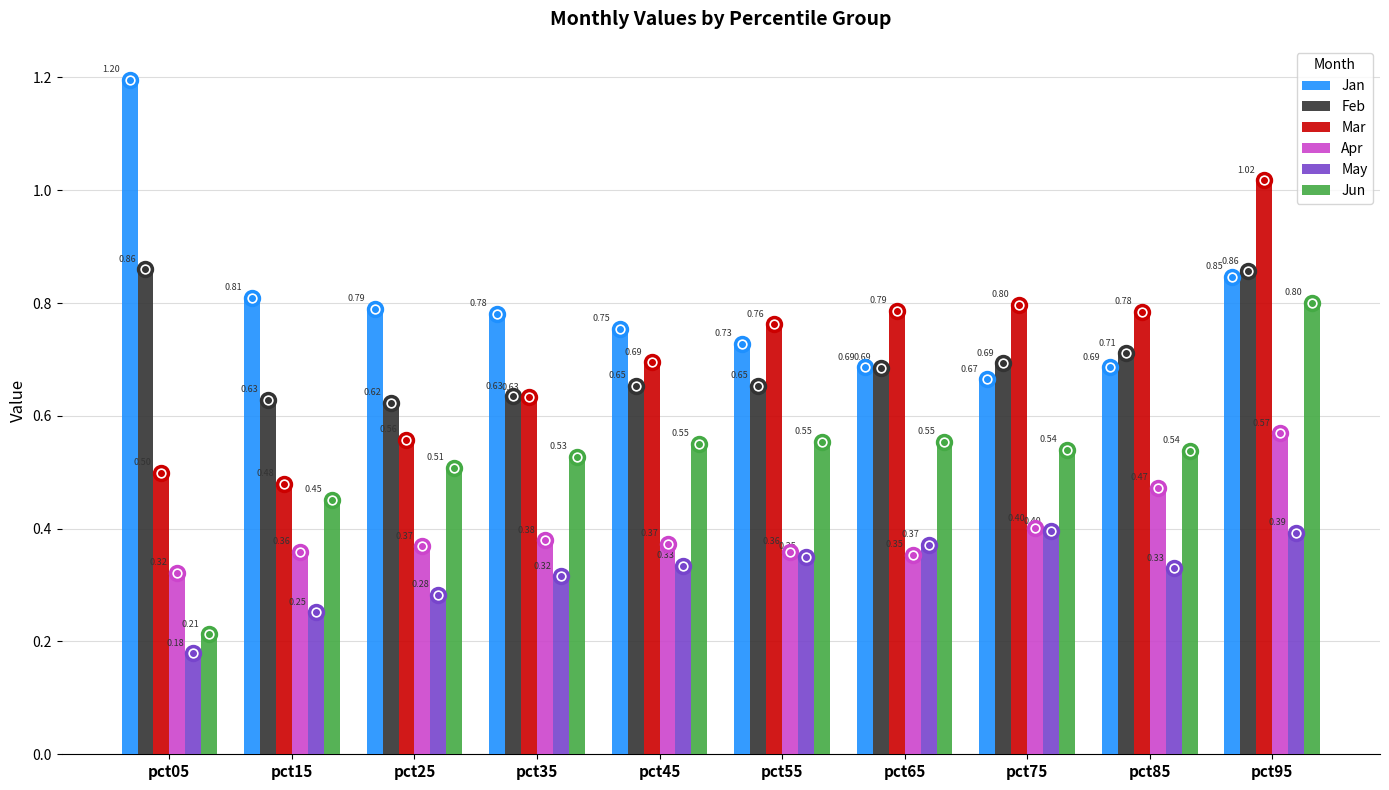

What is the sum of the Jan values at pct35 and pct85?

1.5